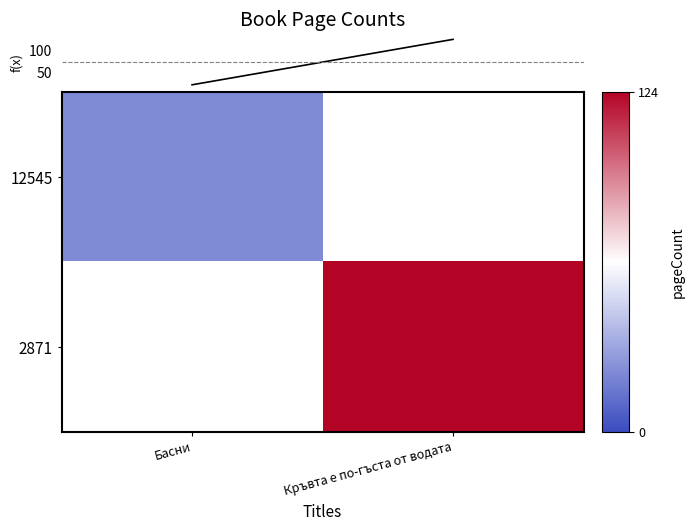

Which series has the largest range (max minus min)?

f(x)